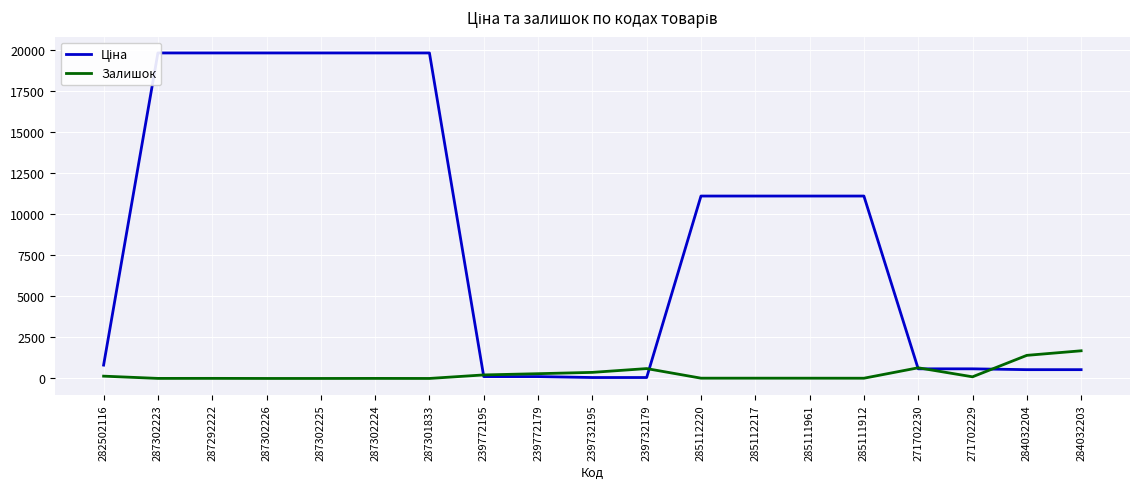

What is the value of the Залишок point at the 2nd from the left?

3.0